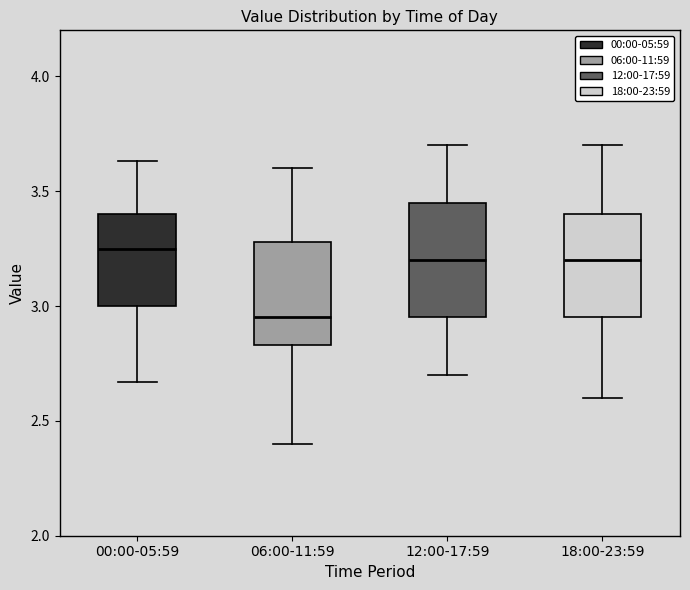

Reading left to right, transcribe this box plot: for each box, give where its median line is, the range the box spans, and where its two whiskers end, as read against the y-axis. The values are not printed on the chart, so give them approximately, as read against the axis.

00:00-05:59: median 3.25, box 3.00 to 3.40, whiskers 2.65 to 3.65
06:00-11:59: median 2.95, box 2.85 to 3.30, whiskers 2.40 to 3.60
12:00-17:59: median 3.20, box 2.95 to 3.45, whiskers 2.70 to 3.70
18:00-23:59: median 3.20, box 2.95 to 3.40, whiskers 2.60 to 3.70